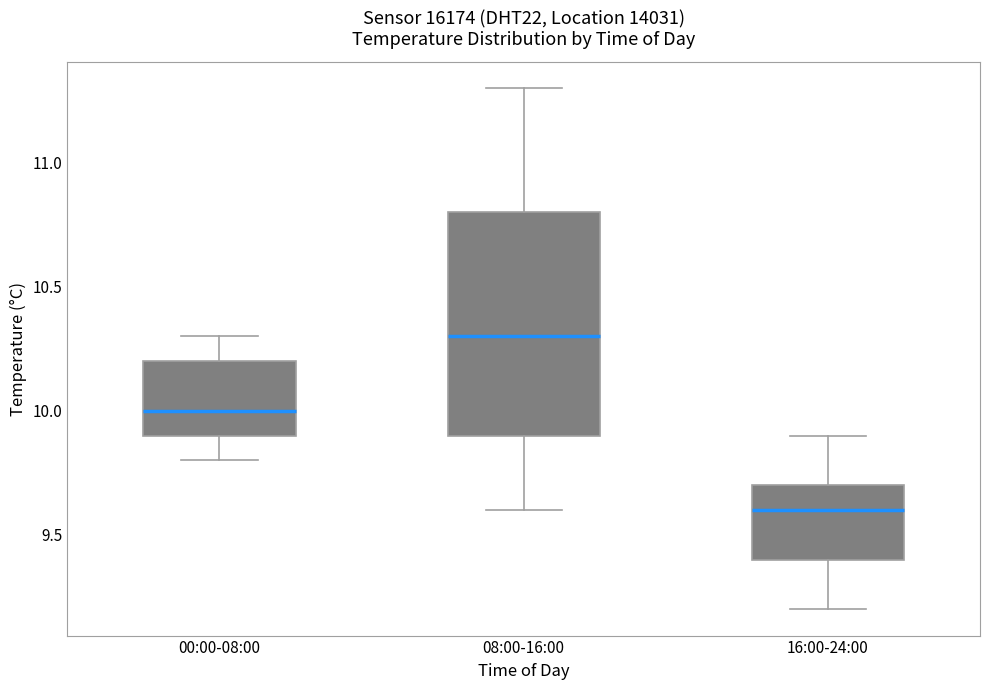

Reading left to right, transcribe this box plot: for each box, give where its median line is, the range the box spans, and where its two whiskers end, as read against the y-axis. The values are not printed on the chart, so give them approximately, as read against the axis.

00:00-08:00: median 10.0, box 9.9 to 10.2, whiskers 9.8 to 10.3
08:00-16:00: median 10.3, box 9.9 to 10.8, whiskers 9.6 to 11.3
16:00-24:00: median 9.6, box 9.4 to 9.7, whiskers 9.2 to 9.9